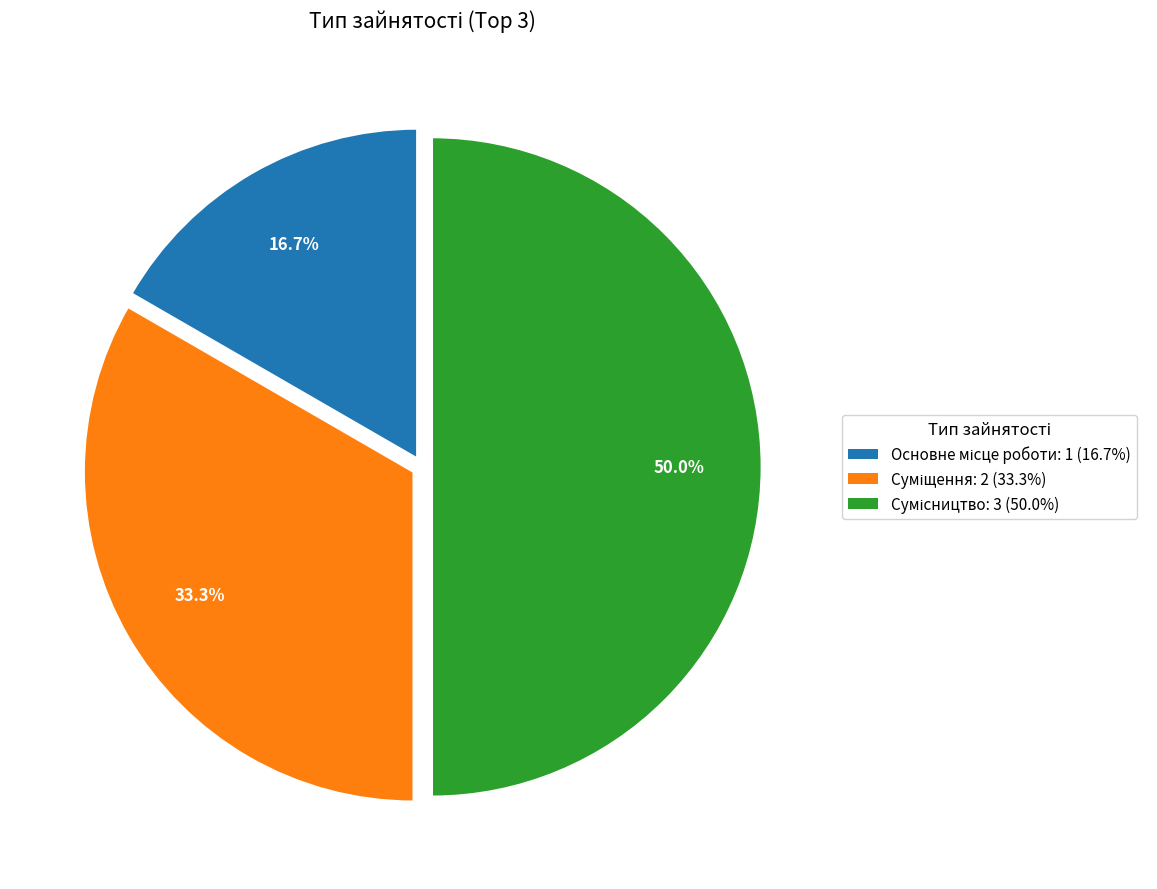

How many slices are in this pie chart?

3